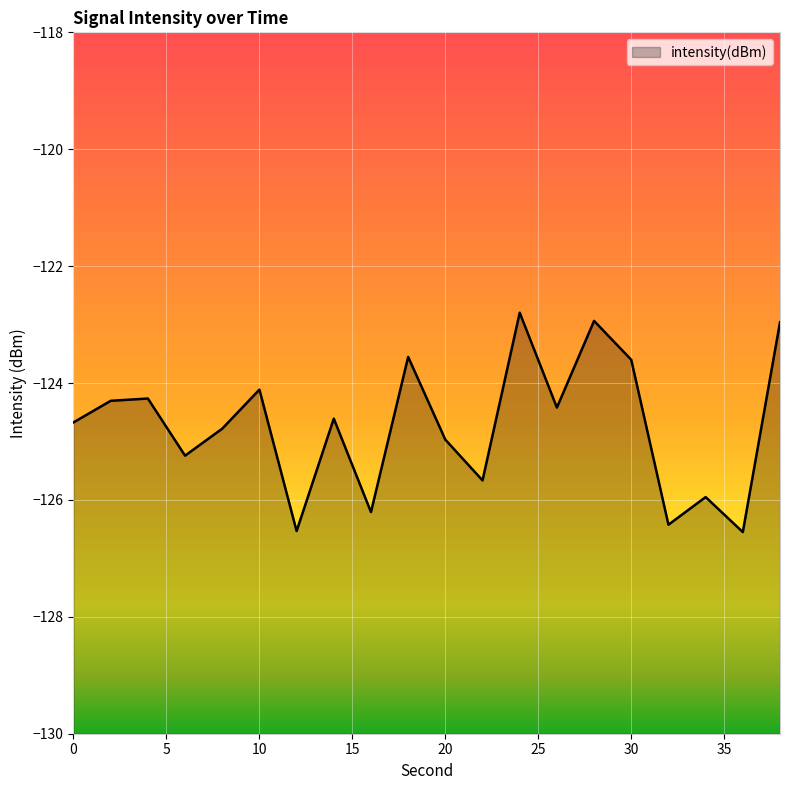

At which category does the data reach its first local valley?

6